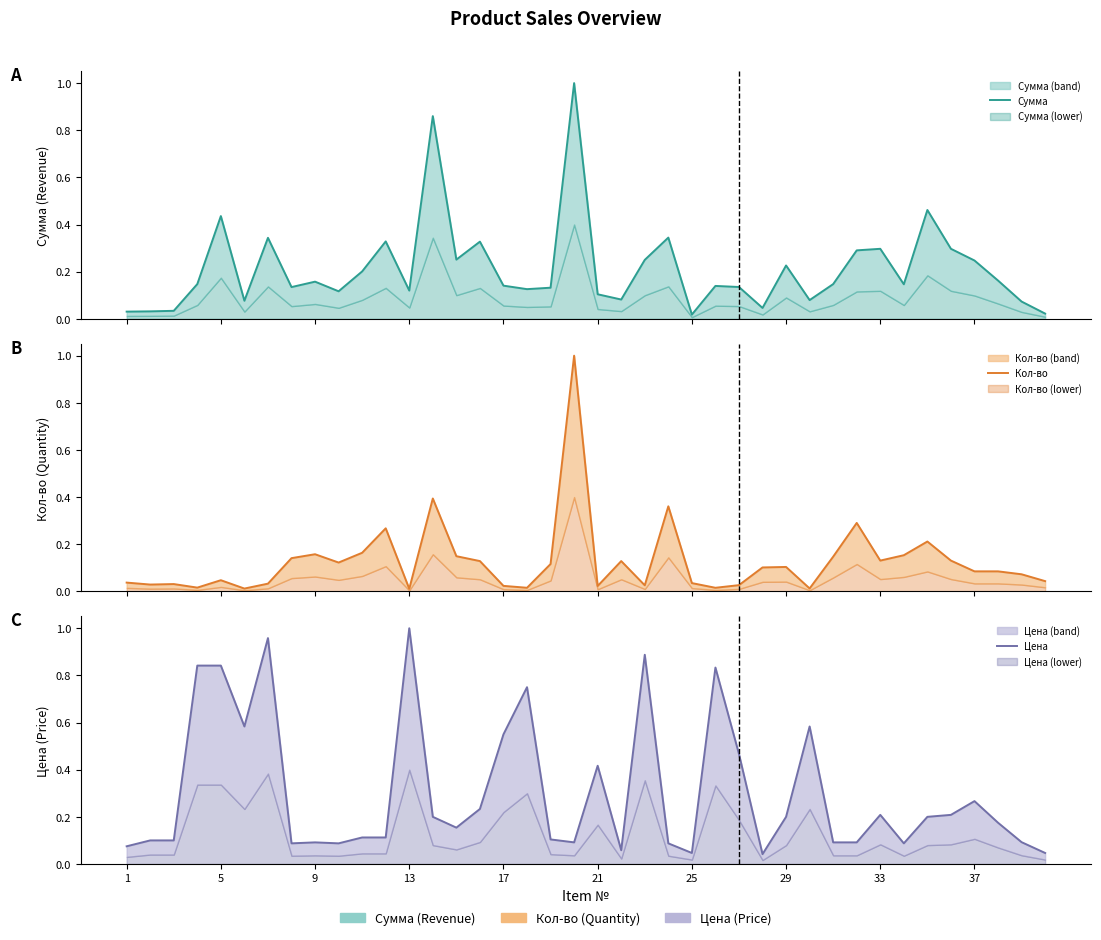

How many lines are shown in the chart?

3